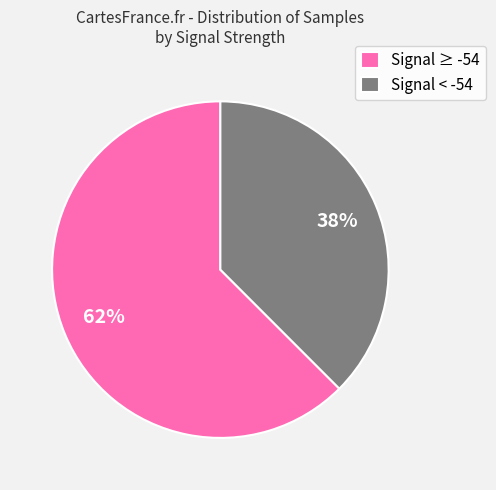

Is there any slice that represents more than half of the pie?

Yes